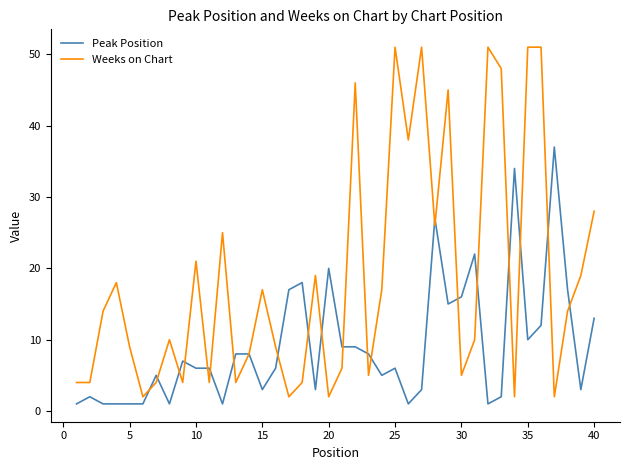

Which series has the largest total across all categories?

Weeks on Chart